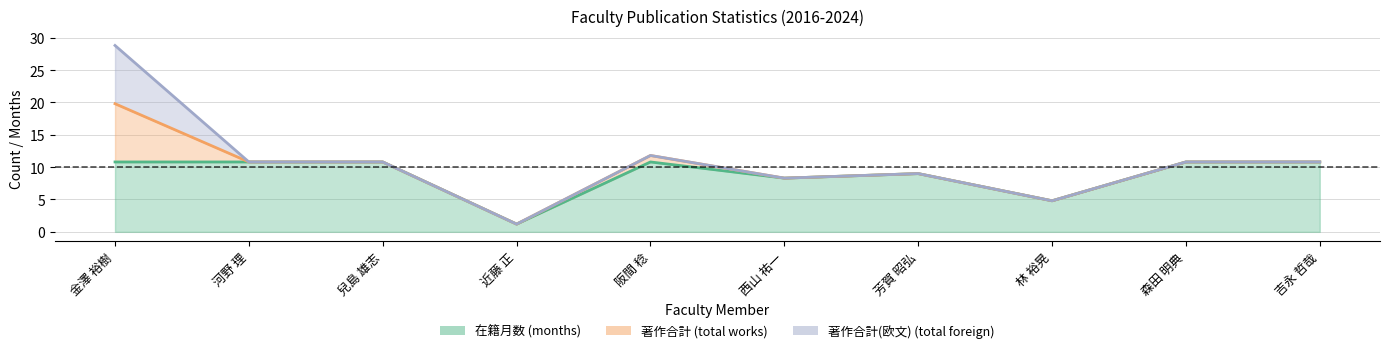

True or false: 著作合計(欧文) (total foreign) (line) and 在籍月数 (months) (line) intersect in this chart.

False